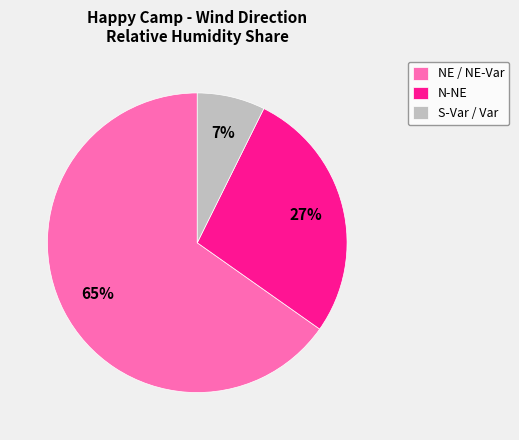

Between S-Var / Var and N-NE, which is larger?

N-NE